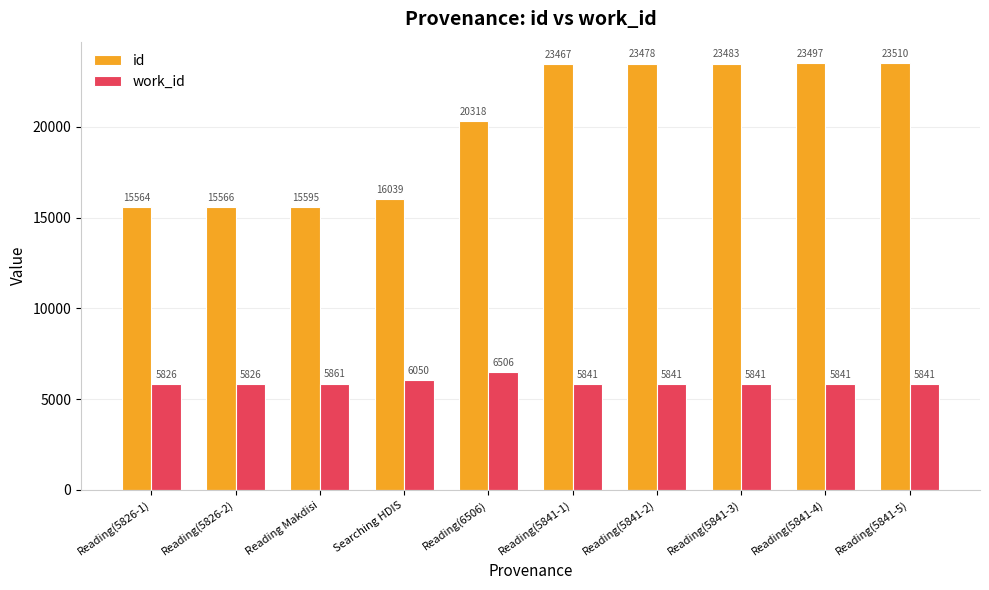

Rank the series by their average value, from lowest to highest.

work_id, id